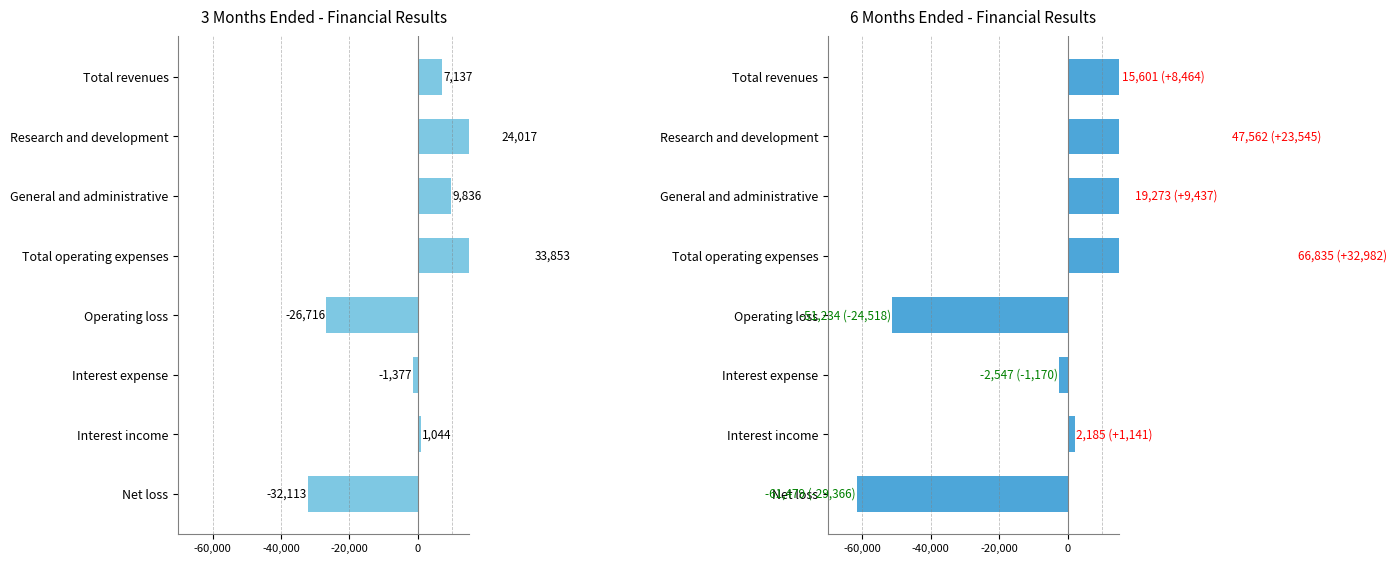

How many bars are there in each group?

2